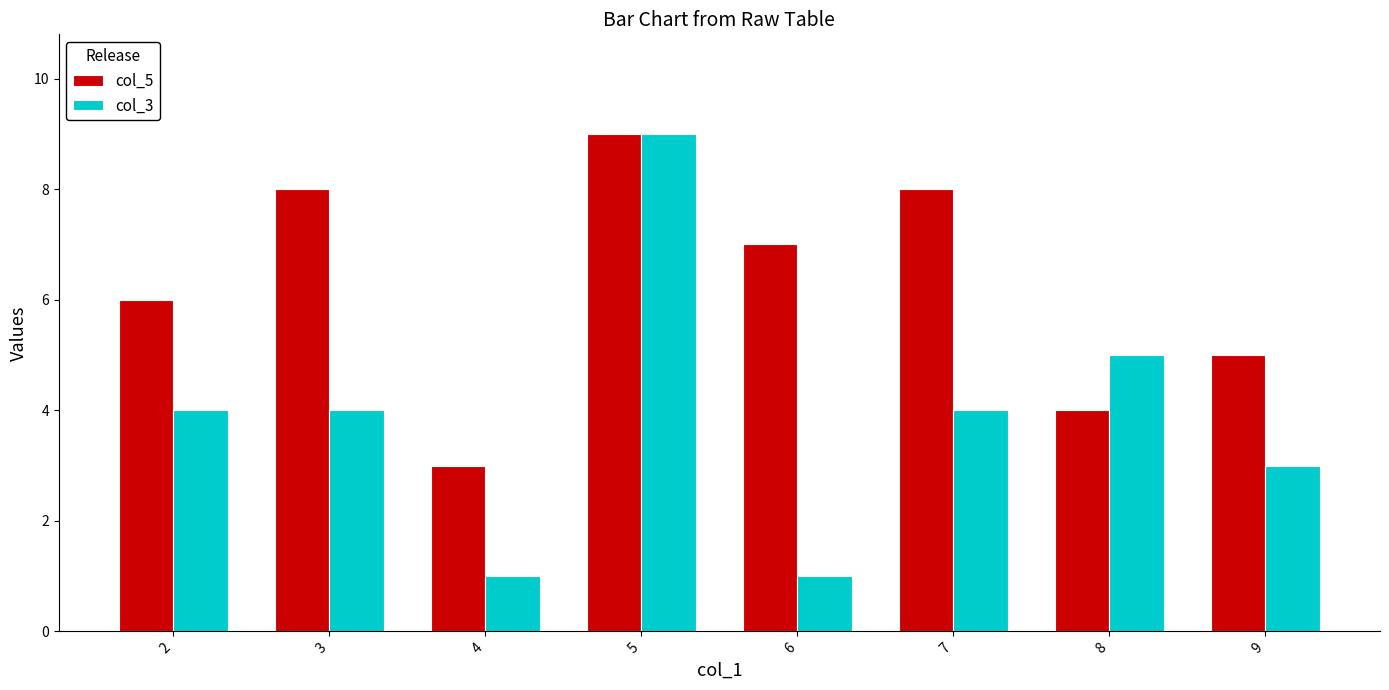

Which series changed the most between 2 and 6?

col_3